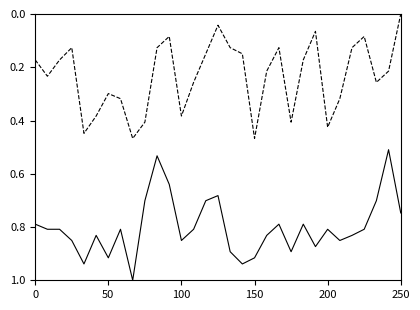

What is the maximum value shown in the chart?

1.0